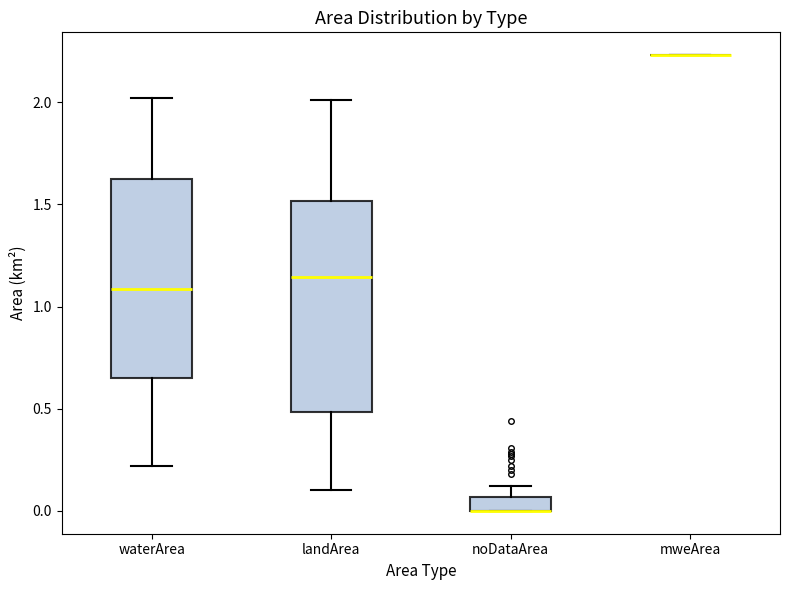

Which box is the tallest, from its lower edge to its upper edge?

landArea